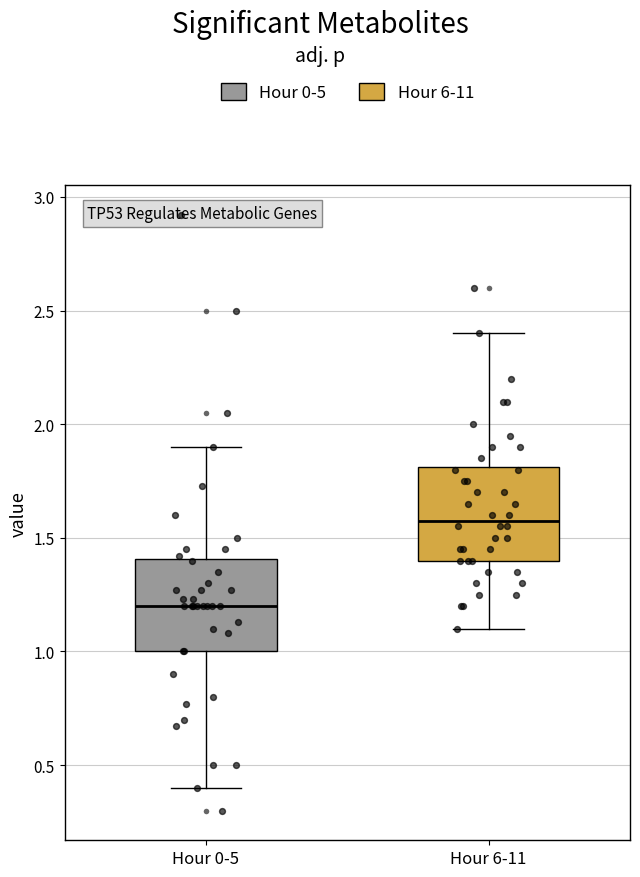

Where is the upper edge of the box for Hour 0-5 on the y-axis? The values are not printed on the chart, so give them approximately, as read against the axis.

1.4